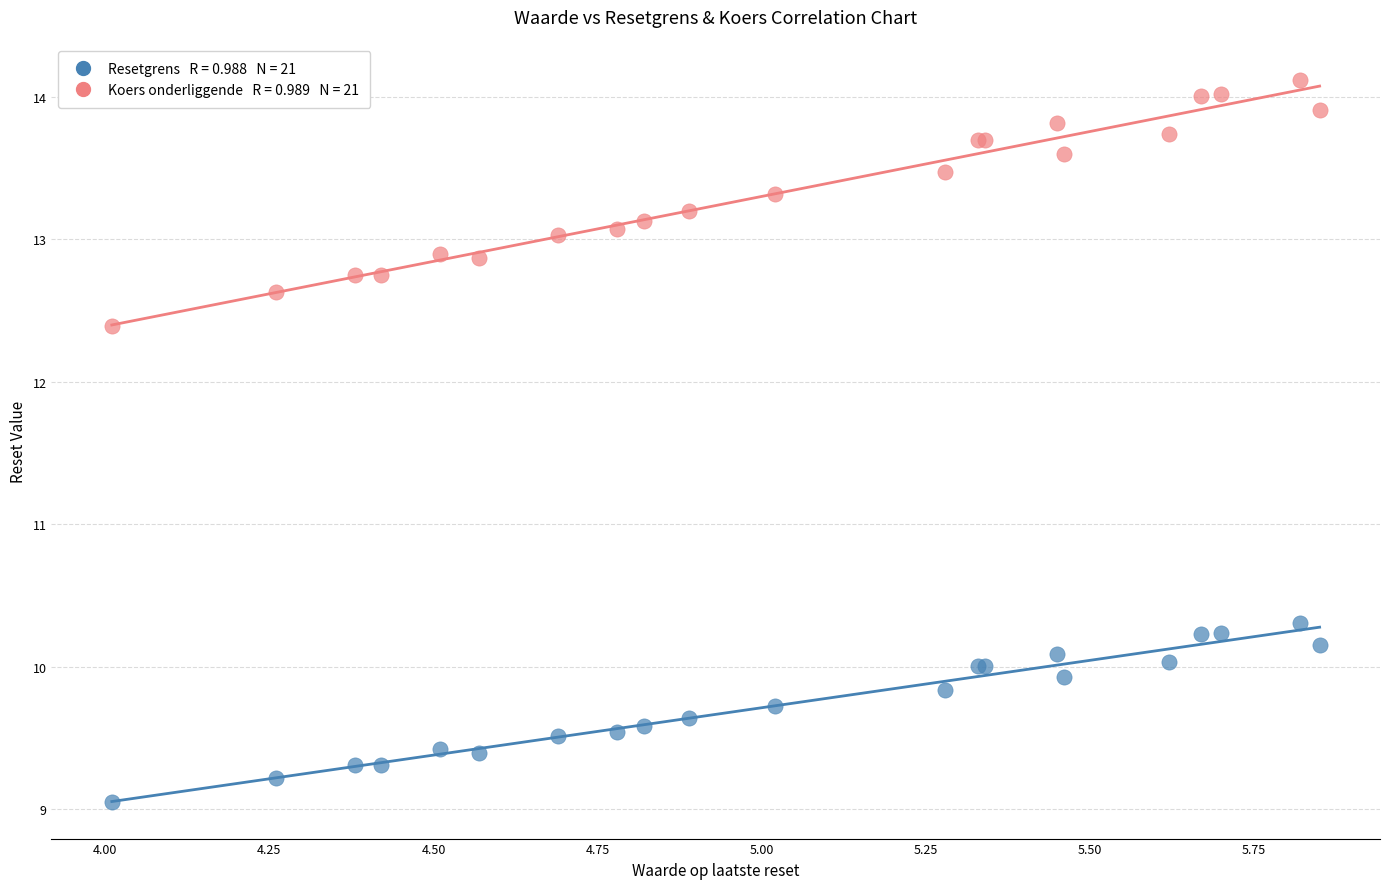

Across all series, what Y value is closest to 11?

10.3